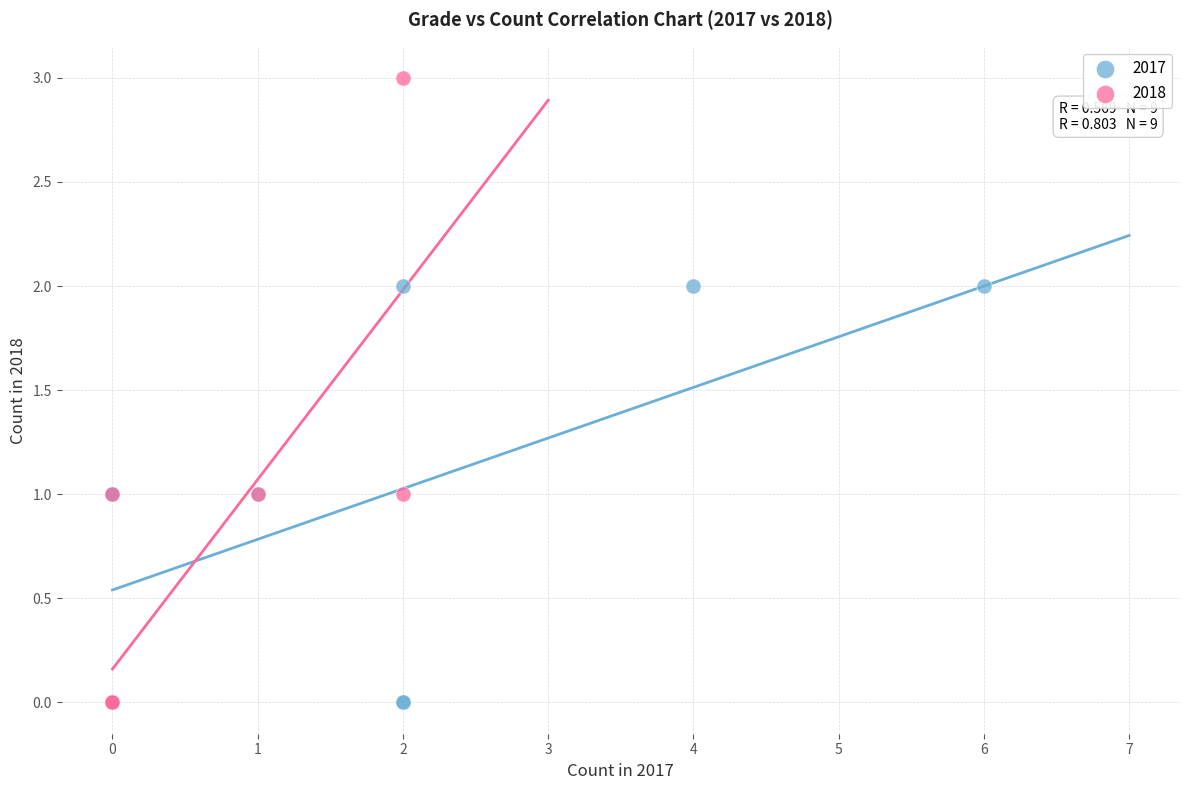

What are all the series names shown in the legend?

2017, 2018